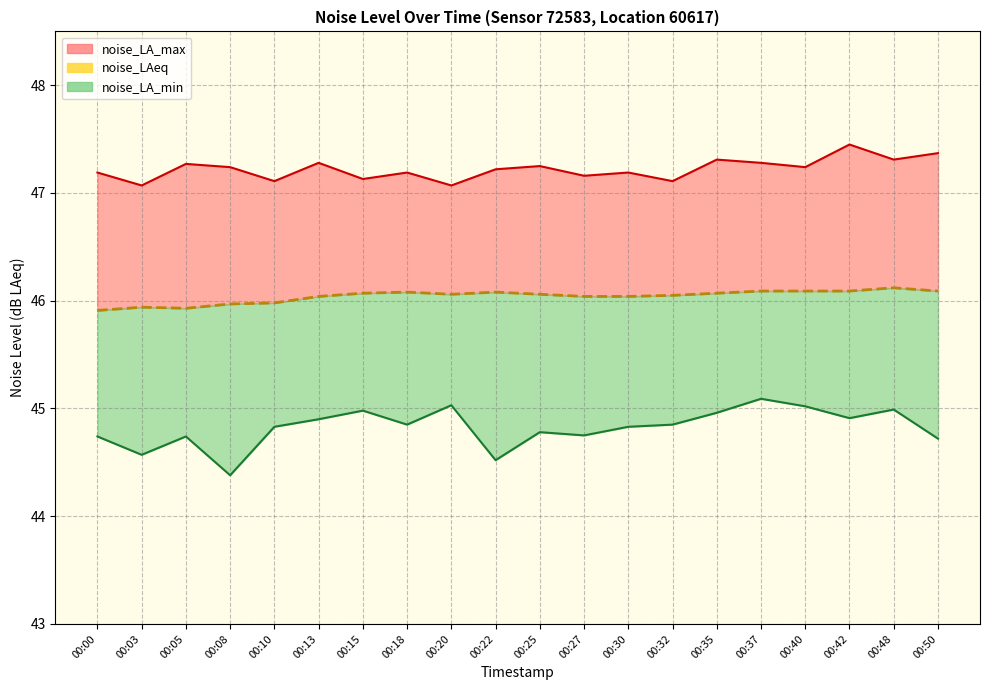

Where is the first local minimum?

00:05